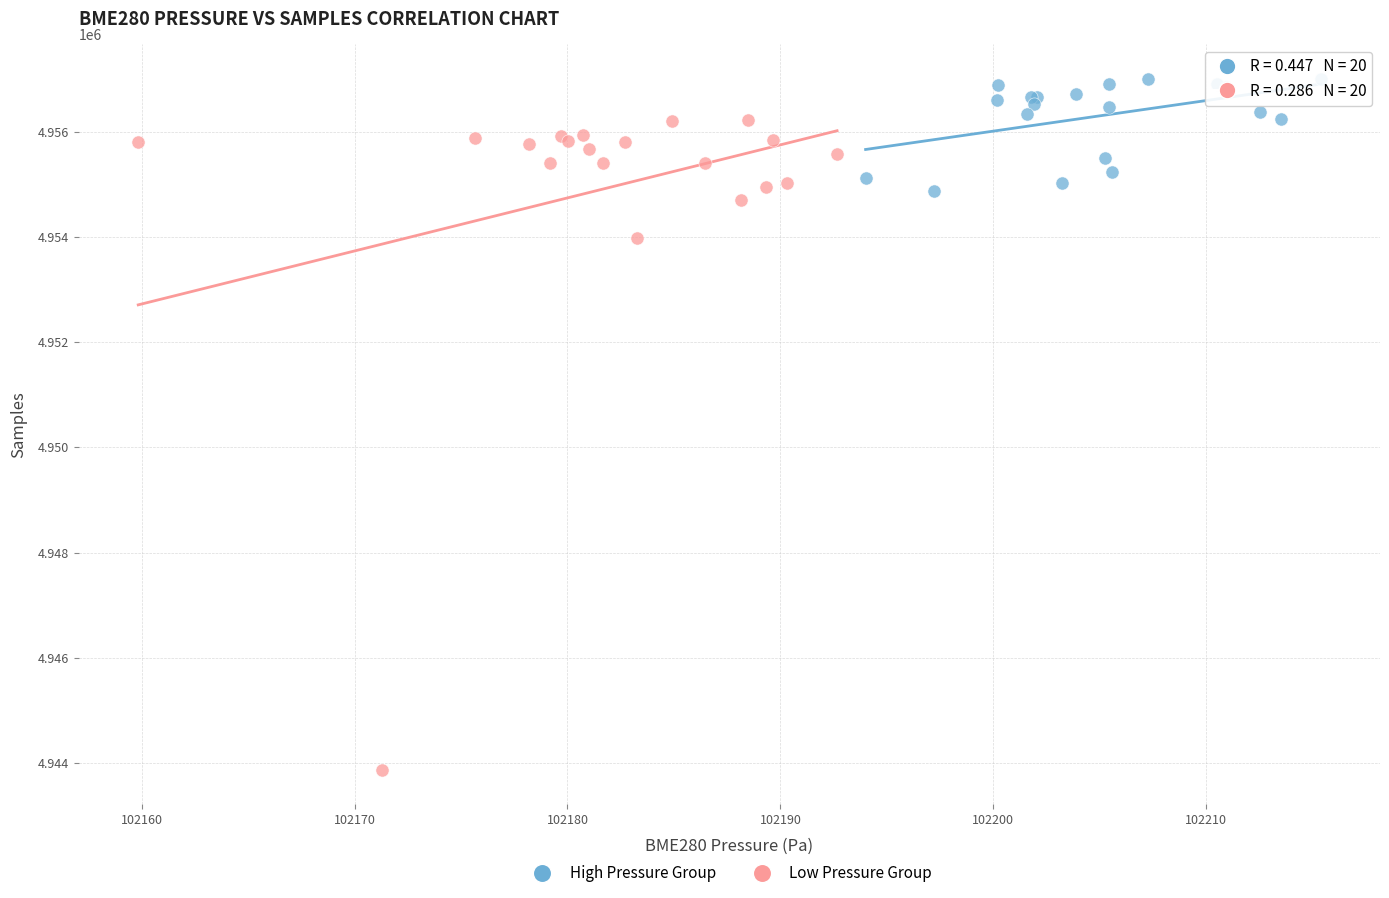

Which series reaches the maximum Y coordinate?

High Pressure Group